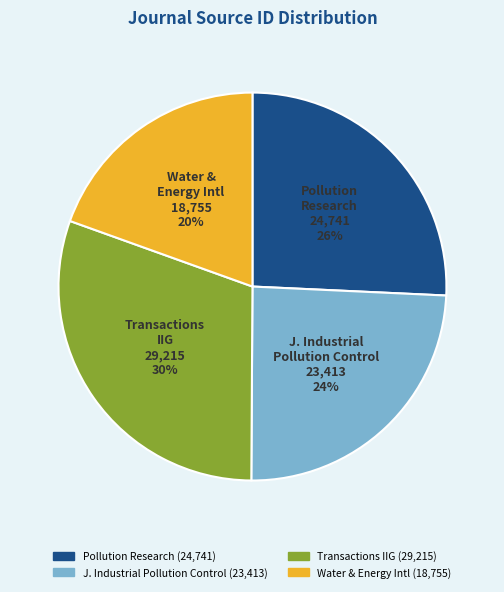

Is there any slice that represents more than half of the pie?

No